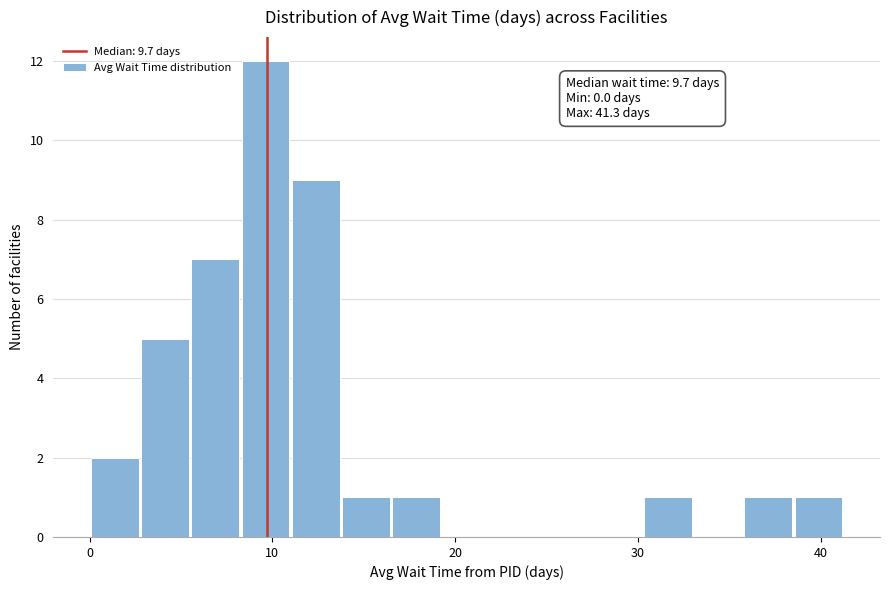

Read against the x-axis, roughly where is the centre of the tallest bar?

10